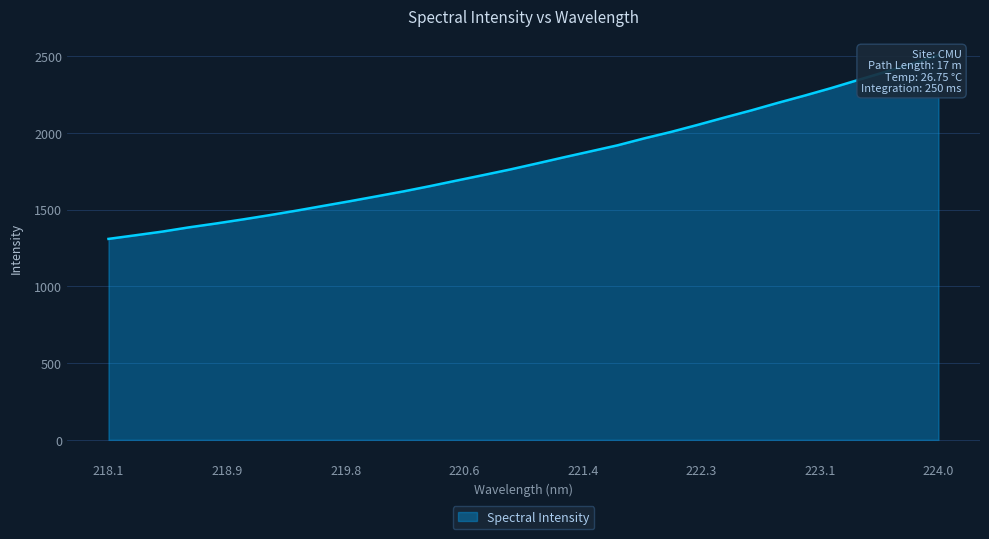

What is the value of the 2nd point from the left?

1332.2